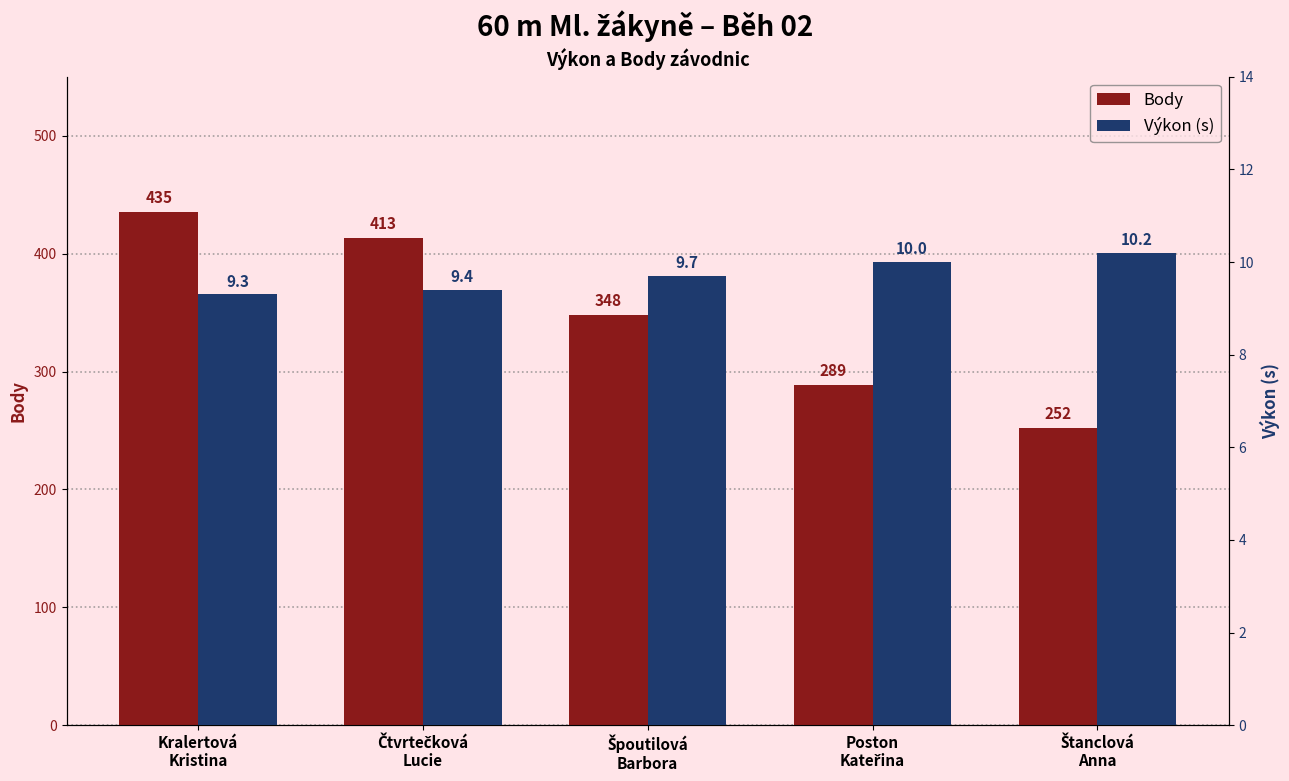

Reading left to right, what are all the values shown in this chart?

Body: Kralertová
Kristina=435.0	Čtvrtečková
Lucie=413.0	Špoutilová
Barbora=348.0	Poston
Kateřina=289.0	Štanclová
Anna=252.0
Výkon (s): Kralertová
Kristina=9.3	Čtvrtečková
Lucie=9.4	Špoutilová
Barbora=9.7	Poston
Kateřina=10.0	Štanclová
Anna=10.2